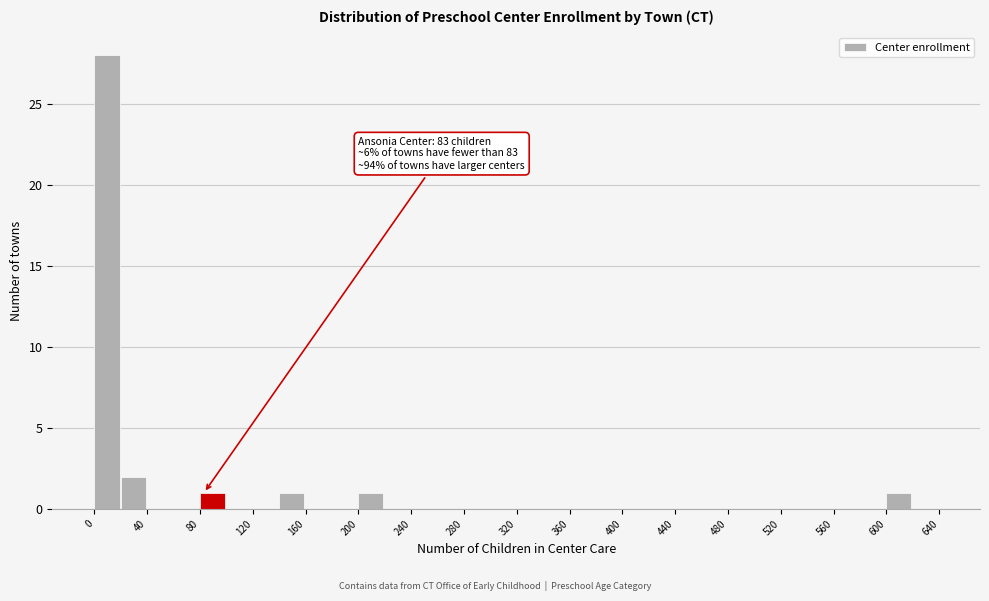

Over which range of the x-axis is the bar tallest?

0 to 20